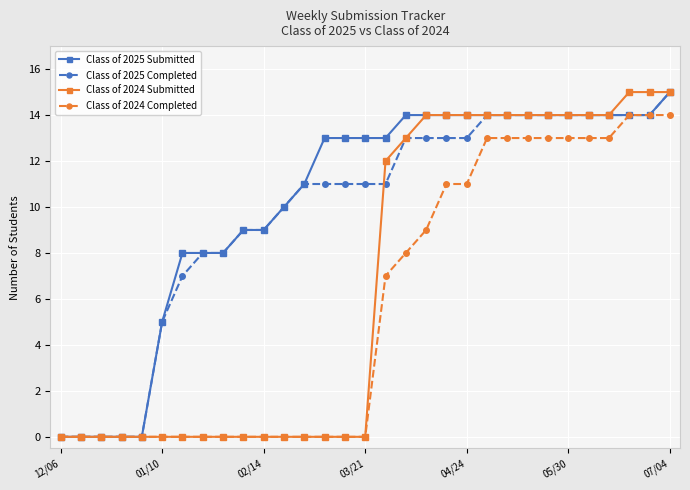

Which series has the largest total across all categories?

Class of 2025 Submitted